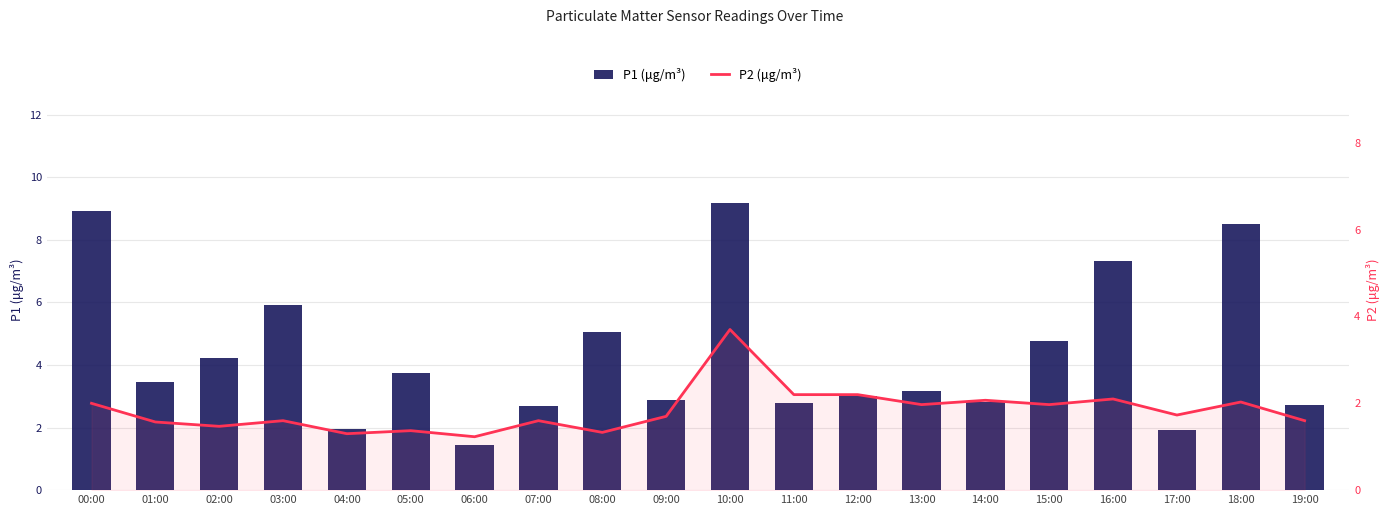

Reading left to right, list all the values displayed in this chart.

P1 (μg/m³): 8.9	3.5	4.2	5.9	2.0	3.7	1.4	2.7	5.1	2.9	9.2	2.8	3.0	3.2	2.8	4.8	7.3	1.9	8.5	2.7
P2 (μg/m³): 2.0	1.6	1.5	1.6	1.3	1.4	1.2	1.6	1.3	1.7	3.7	2.2	2.2	2.0	2.1	2.0	2.1	1.7	2.0	1.6